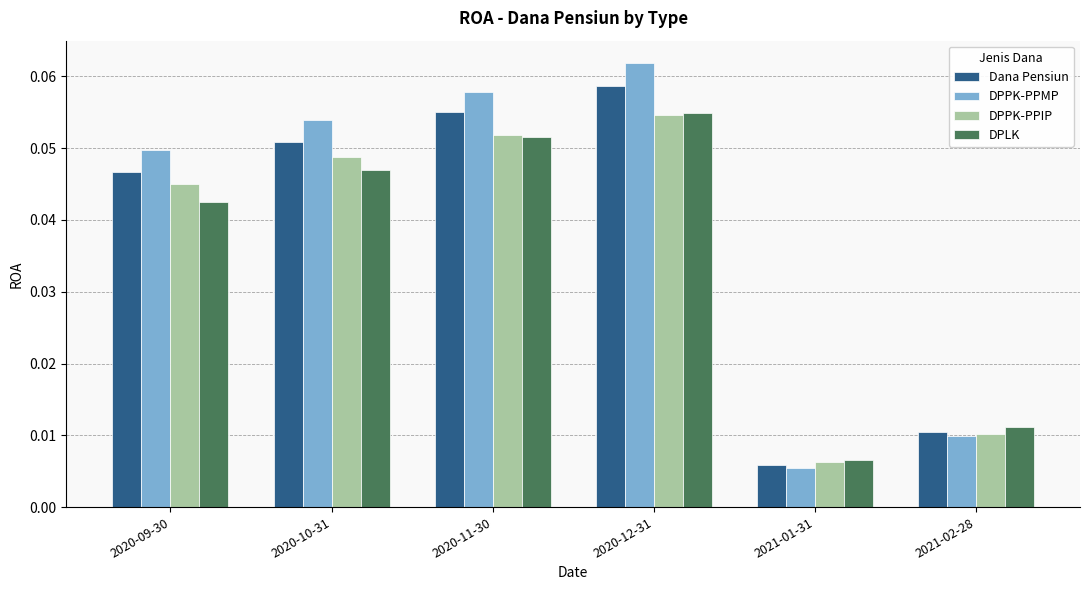

Does the chart contain stacked bars?

No